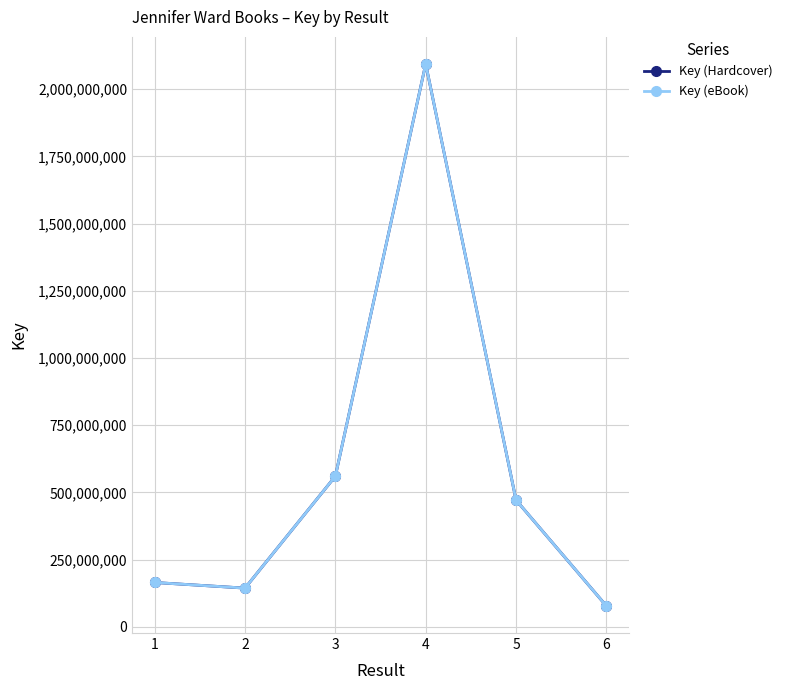

What is the difference between the maximum and minimum values in the Key (Hardcover) series?

2016240410